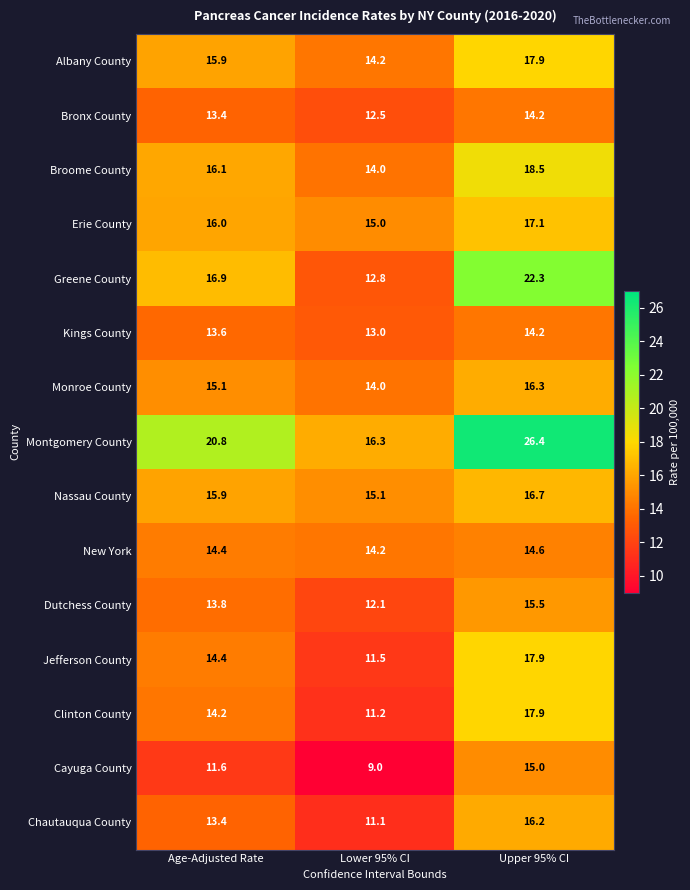

How many distinct data groups are displayed?

15